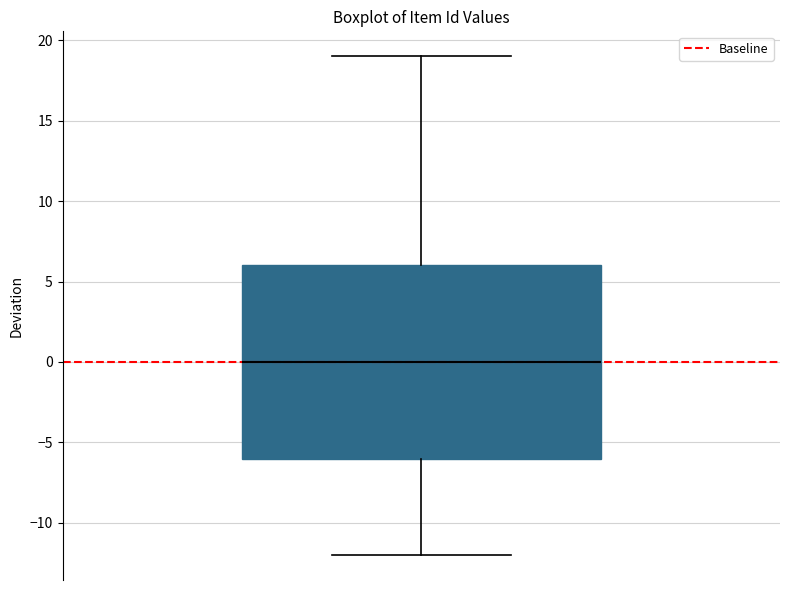

Where is the lower edge of the box on the y-axis? The values are not printed on the chart, so give them approximately, as read against the axis.

-6